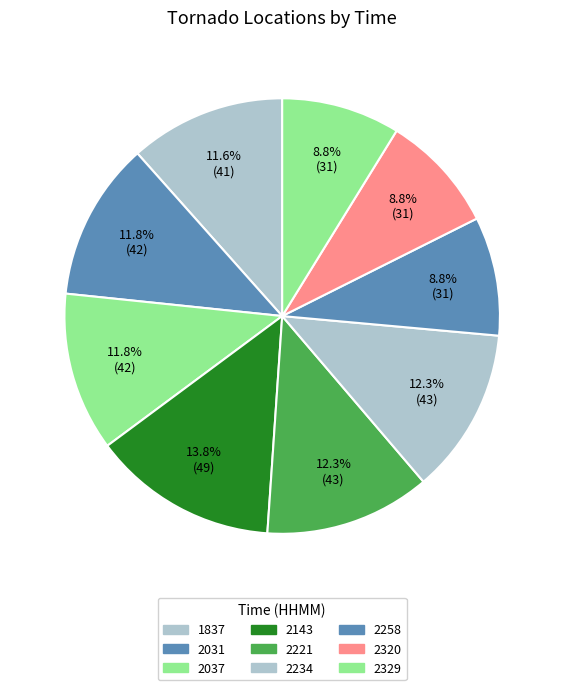

The 2234 slice represents 6% of the pie. True or false?

False